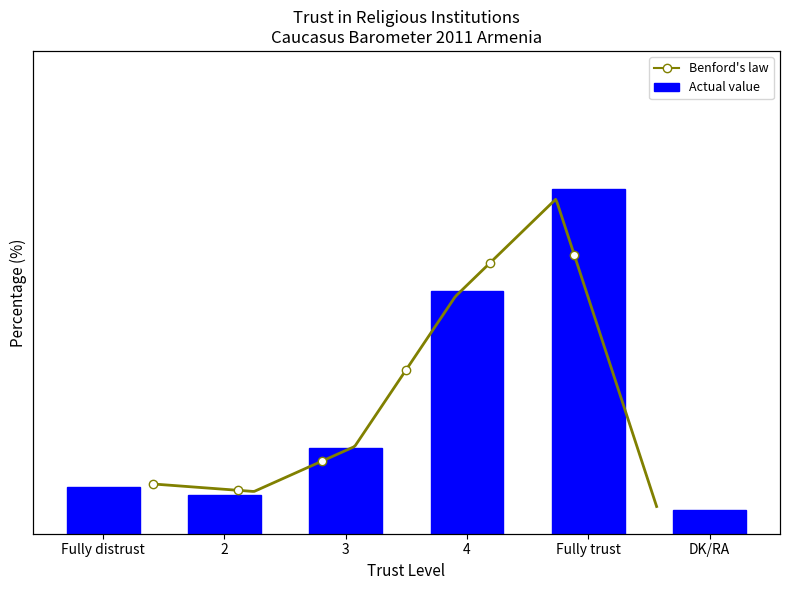

Reading right to left, what are all the values shown in this chart?

DK/RA=3	Fully trust=44	4=31	3=11	2=5	Fully distrust=6